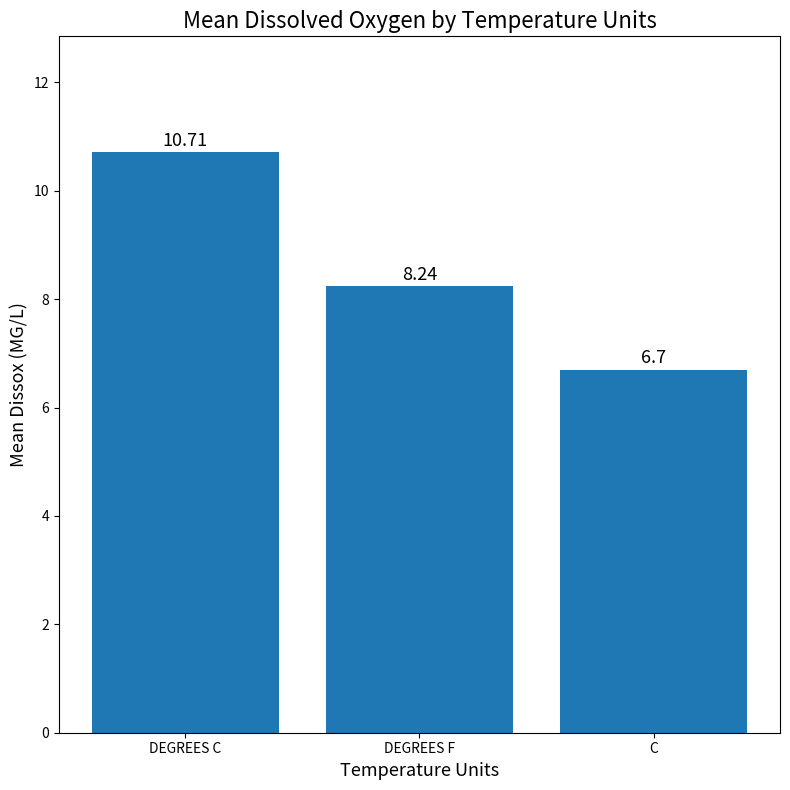

Is it true that the value at C is 11.9?

False